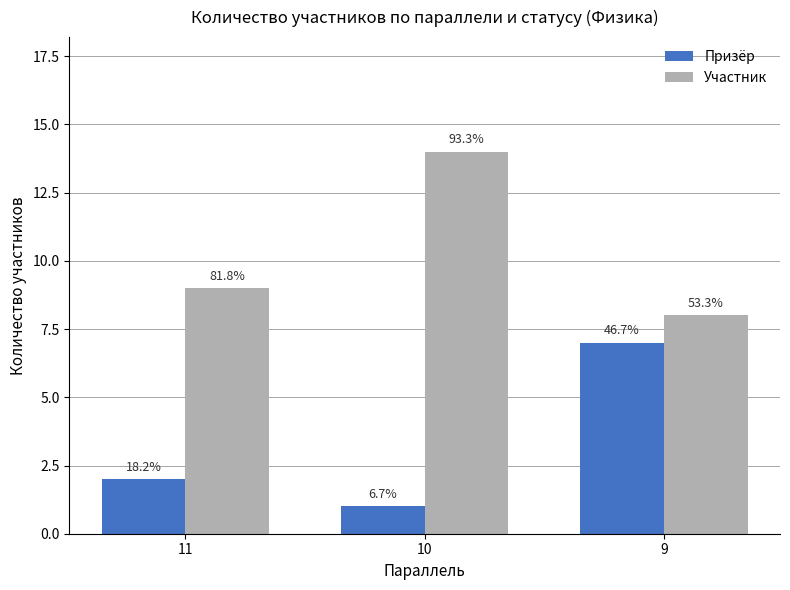

What is the difference between the maximum and minimum values in the Призёр series?

6